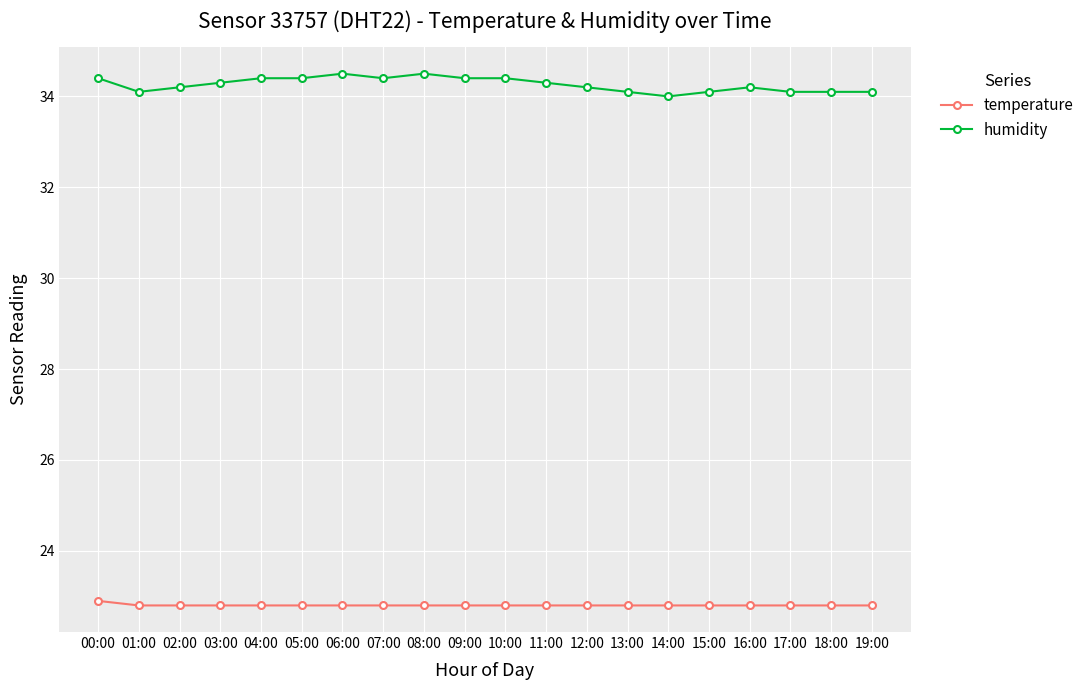

Reading left to right, what are all the values shown in this chart?

temperature: 00:00=22.9	01:00=22.8	02:00=22.8	03:00=22.8	04:00=22.8	05:00=22.8	06:00=22.8	07:00=22.8	08:00=22.8	09:00=22.8	10:00=22.8	11:00=22.8	12:00=22.8	13:00=22.8	14:00=22.8	15:00=22.8	16:00=22.8	17:00=22.8	18:00=22.8	19:00=22.8
humidity: 00:00=34.4	01:00=34.1	02:00=34.2	03:00=34.3	04:00=34.4	05:00=34.4	06:00=34.5	07:00=34.4	08:00=34.5	09:00=34.4	10:00=34.4	11:00=34.3	12:00=34.2	13:00=34.1	14:00=34.0	15:00=34.1	16:00=34.2	17:00=34.1	18:00=34.1	19:00=34.1